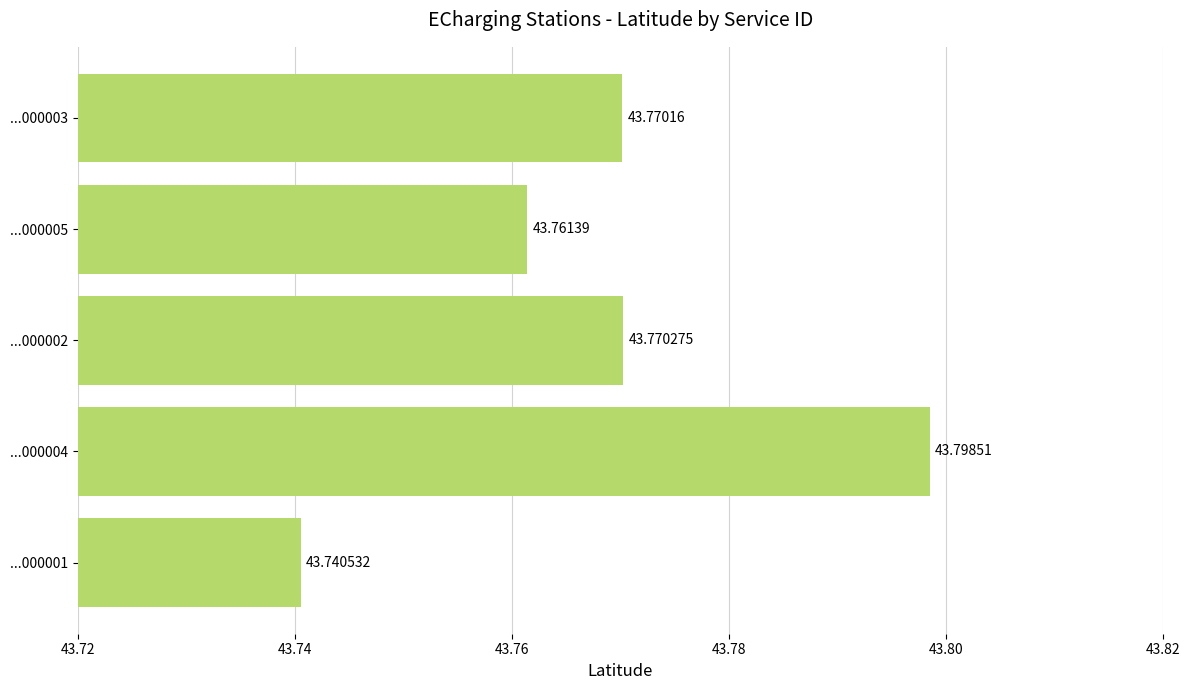

How many series are shown in this chart?

1